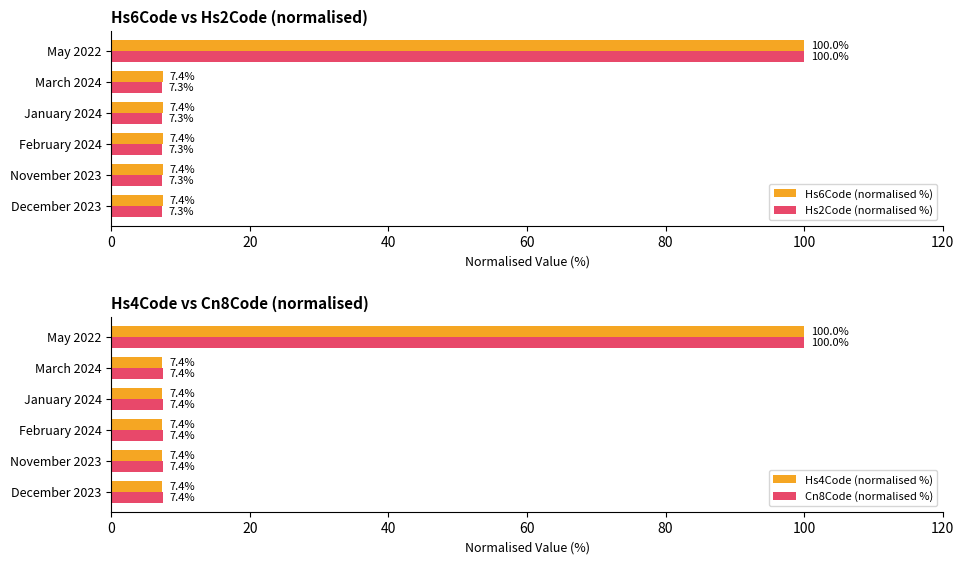

The value of Hs2Code (normalised %) at December 2023 is 1.7. True or false?

False